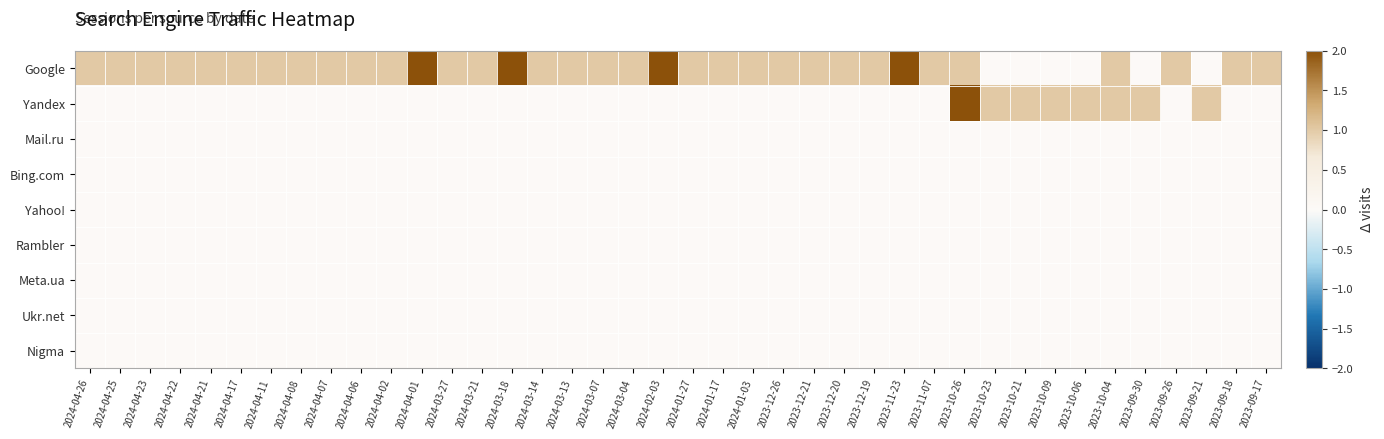

At how many categories does at least one series exceed 0?

40